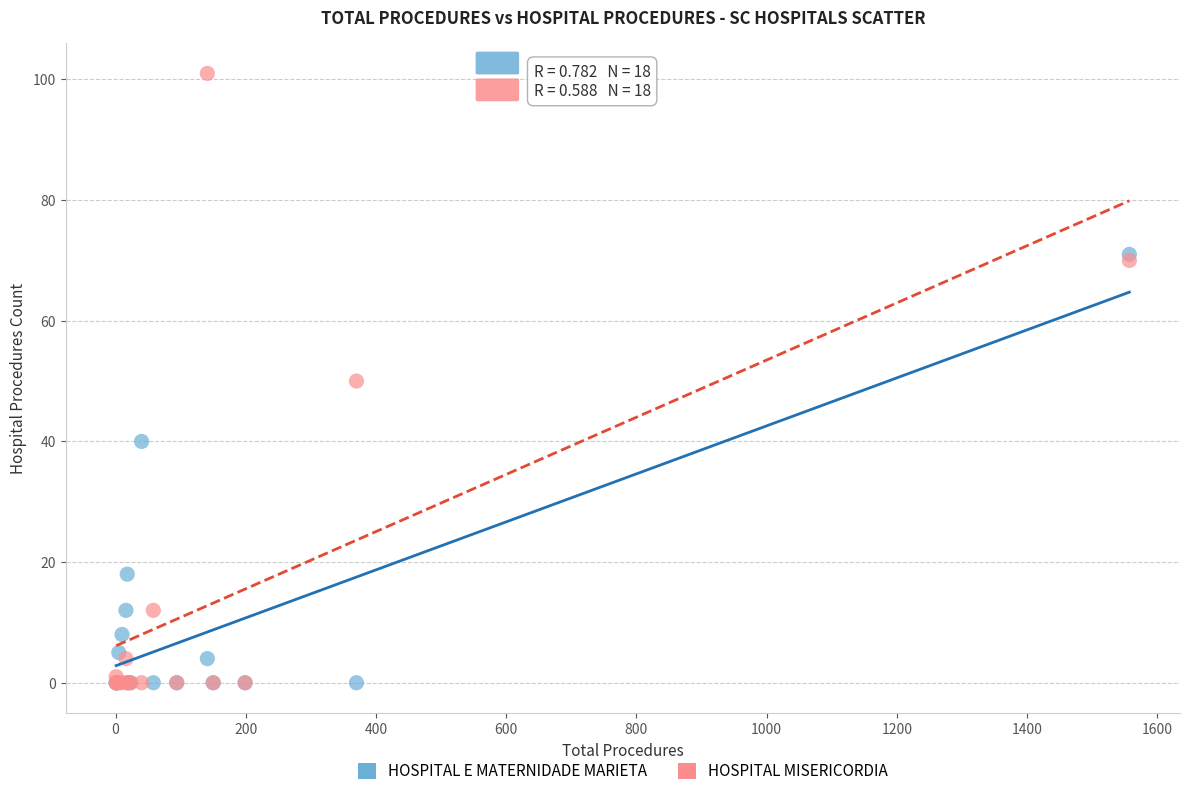

Which series has the widest spread of Y values?

HOSPITAL MISERICORDIA